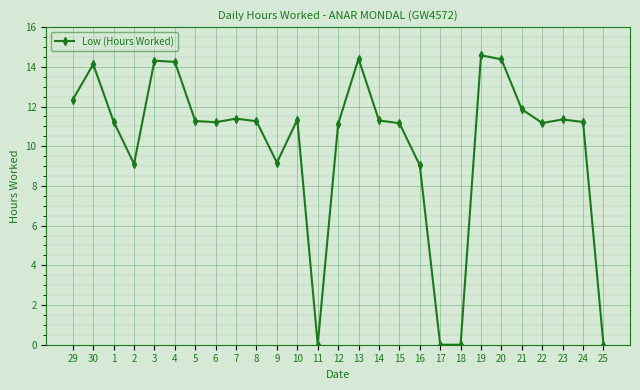

What is the maximum value shown in the chart?

14.6